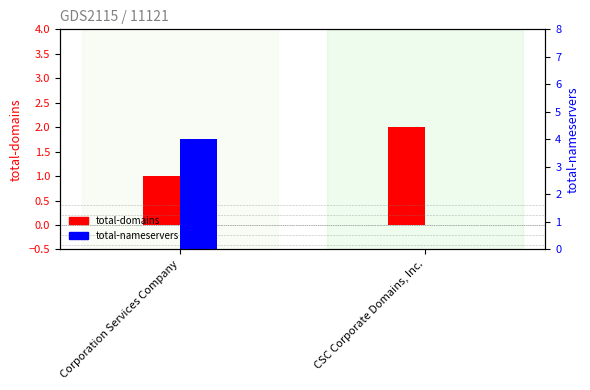

Rank the categories by total-domains value from highest to lowest.

CSC Corporate Domains, Inc., Corporation Services Company